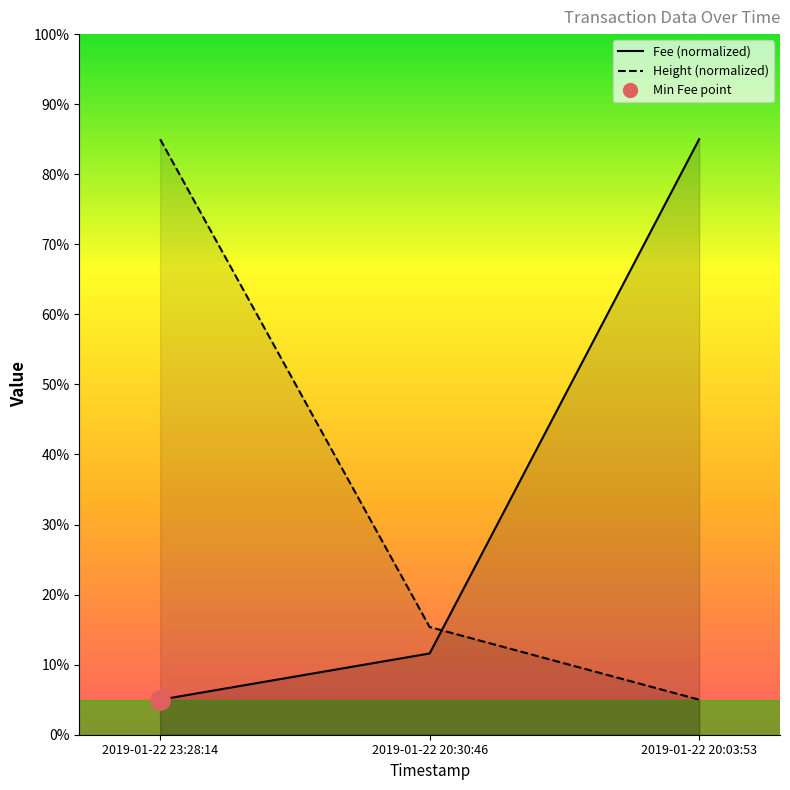

Reading left to right, transcribe all the data shown in this chart.

Fee: 5.0	11.6	85.0
Height: 85.0	15.4	5.0